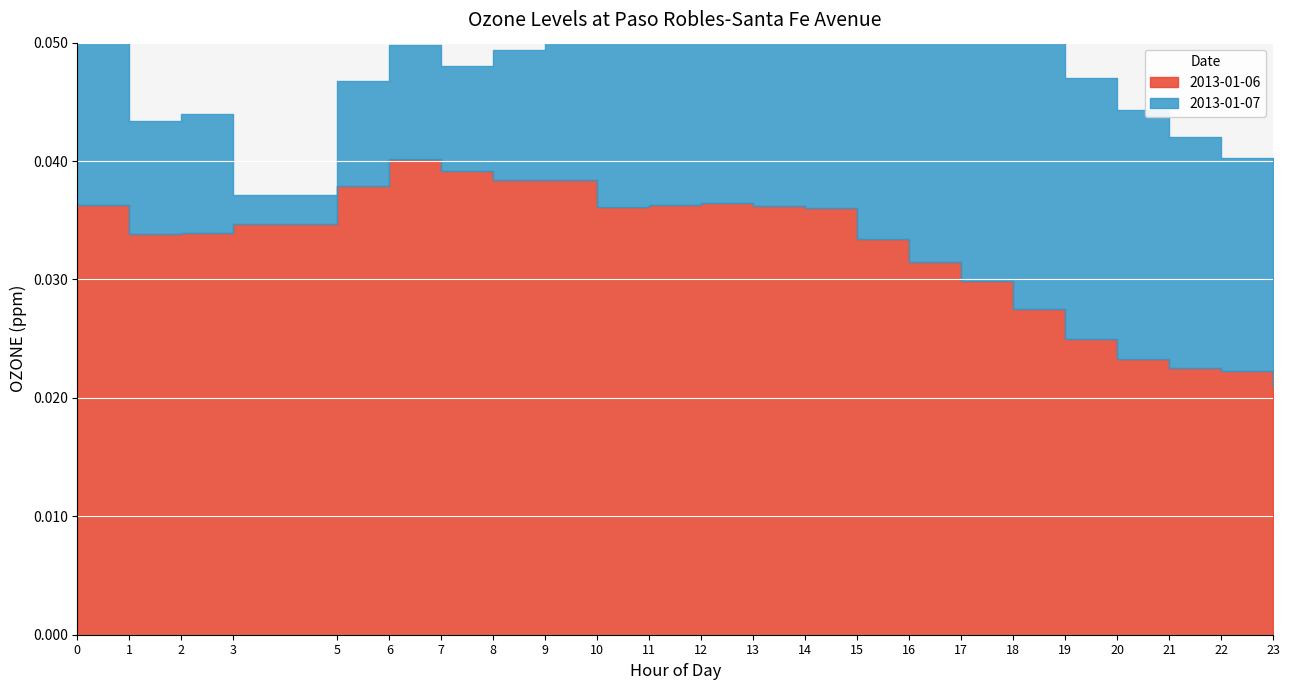

At how many categories does at least one series exceed 0?

23